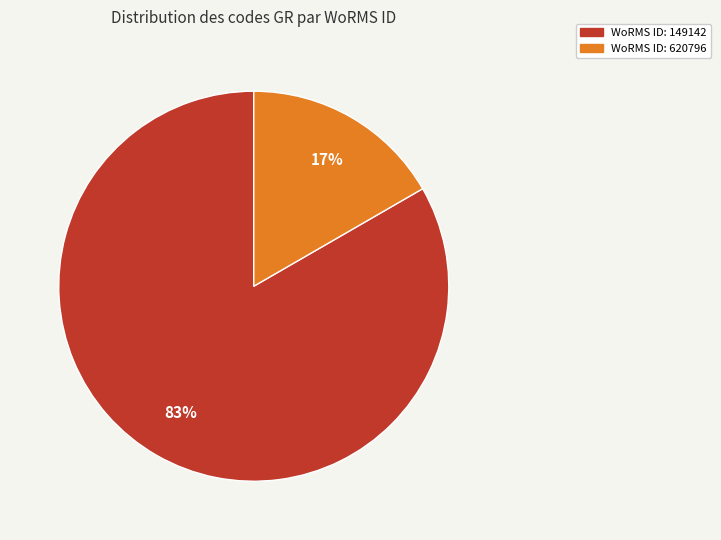

Is there a majority slice in this chart?

Yes